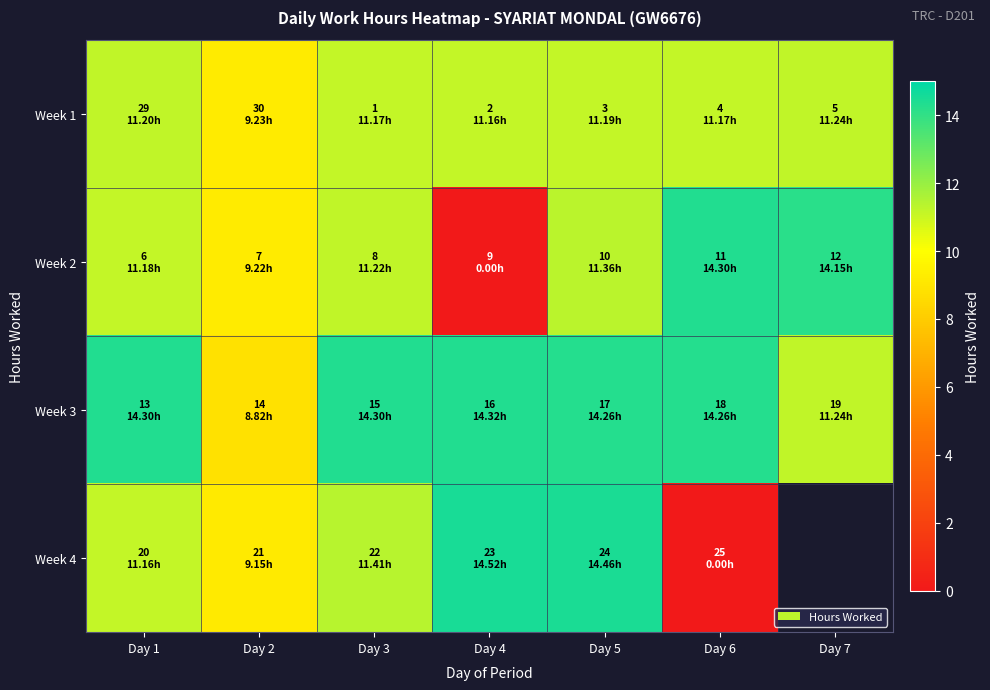

Which has a higher value, Day 6 or Day 4?

Day 6